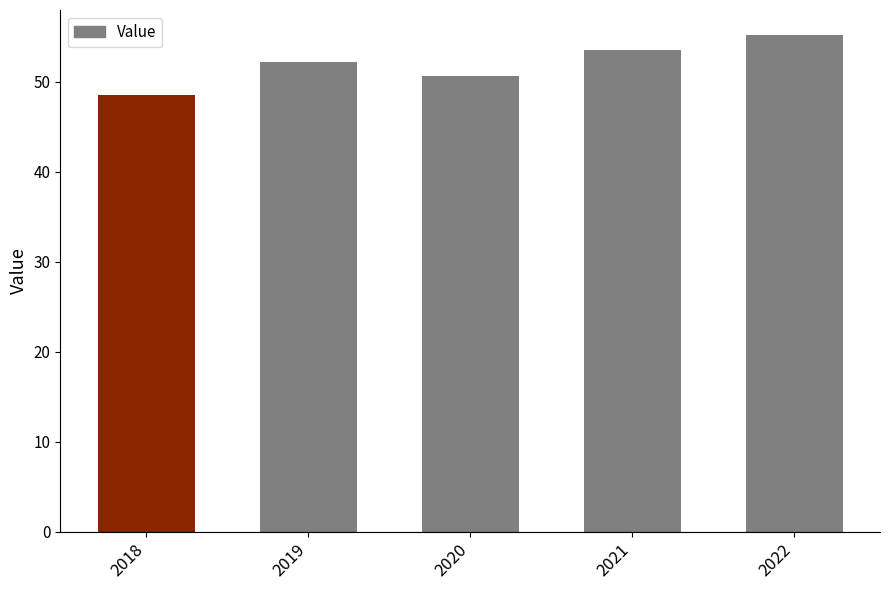

What is the sum of all values?

260.2